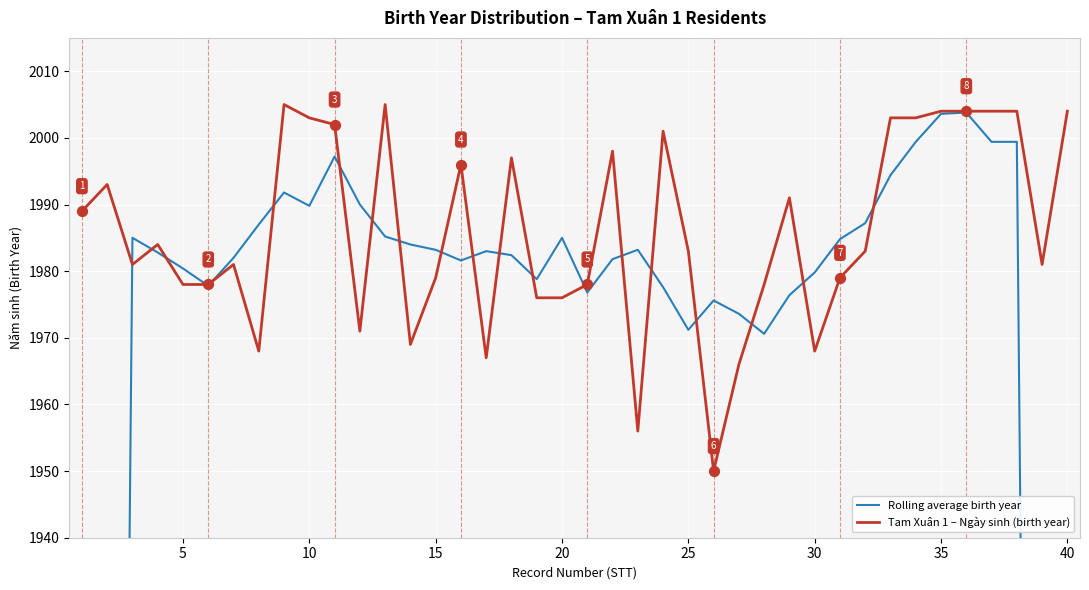

Which series has the widest spread of Y values?

Rolling average birth year